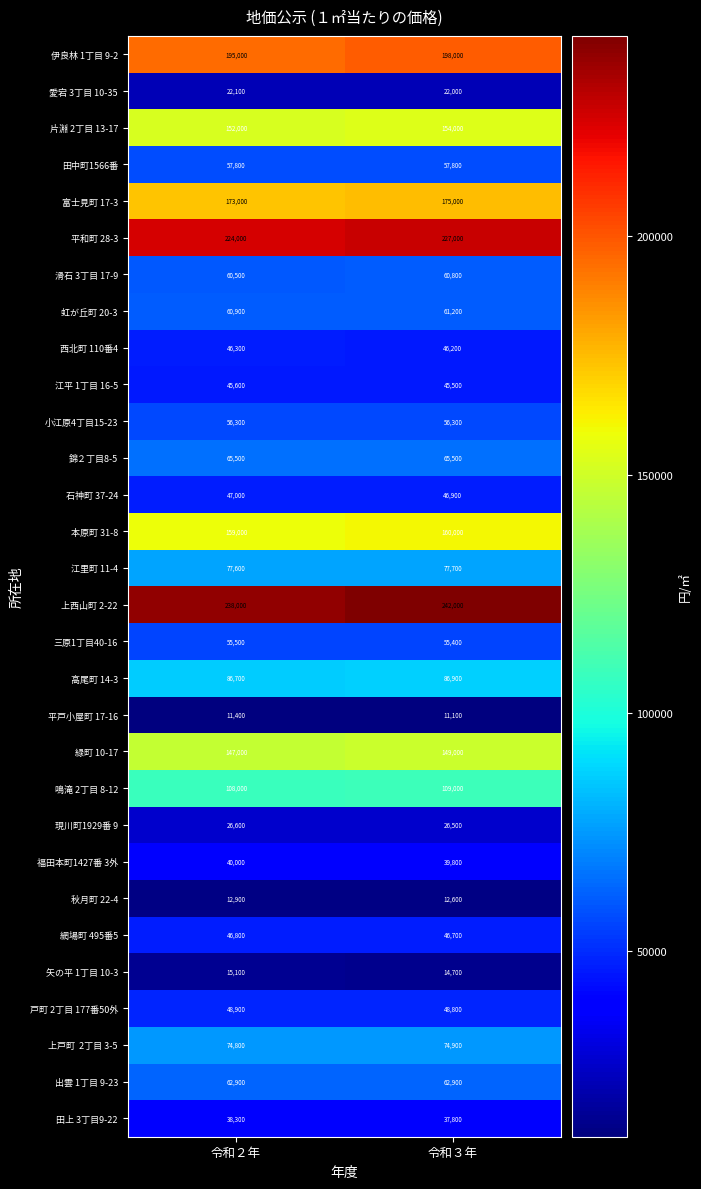

Which series has the largest total across all categories?

上西山町 2-22